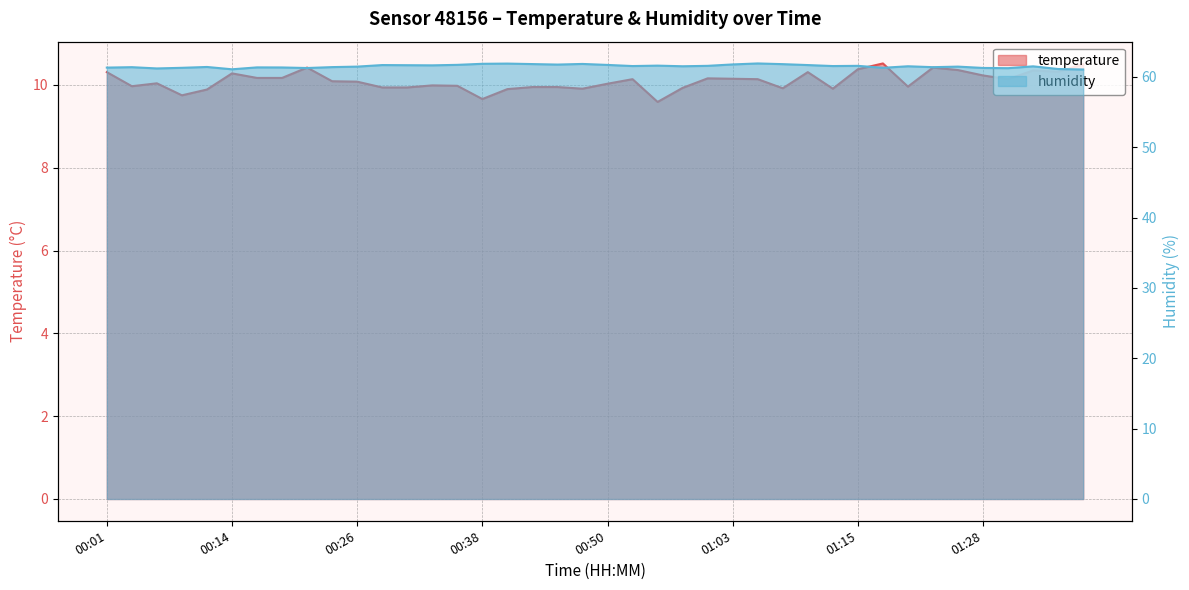

What value does the humidity series have at 01:31?

61.2